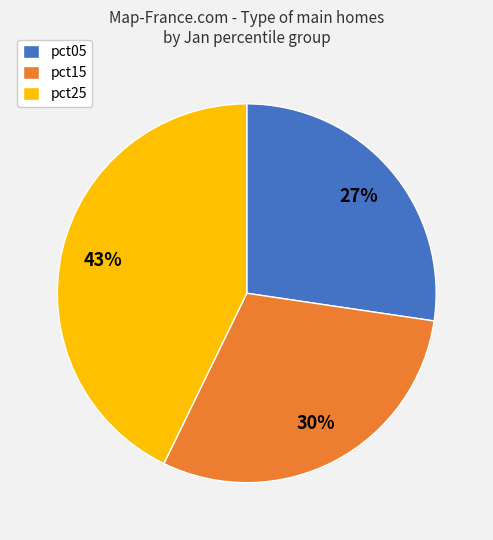

To the nearest percent, what percentage of the pie is pct15?

30%